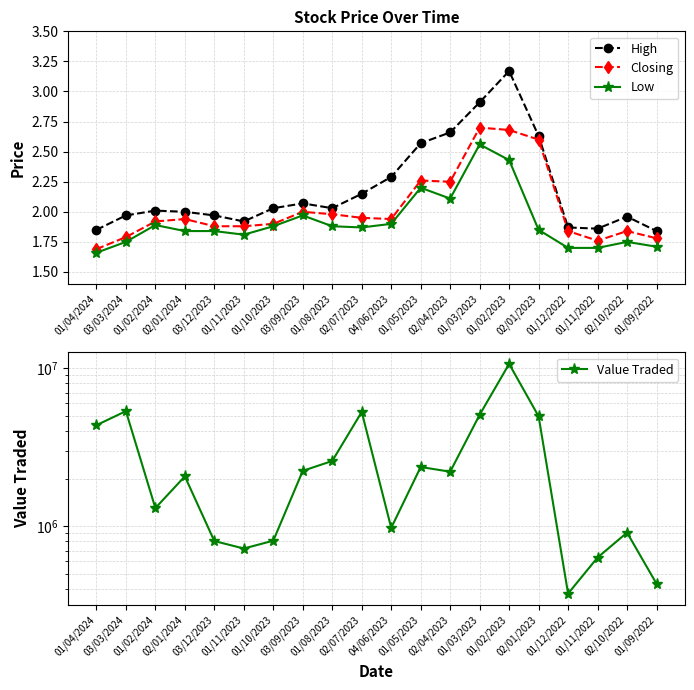

Which series changed the most between 01/08/2023 and 02/04/2023?

Value Traded